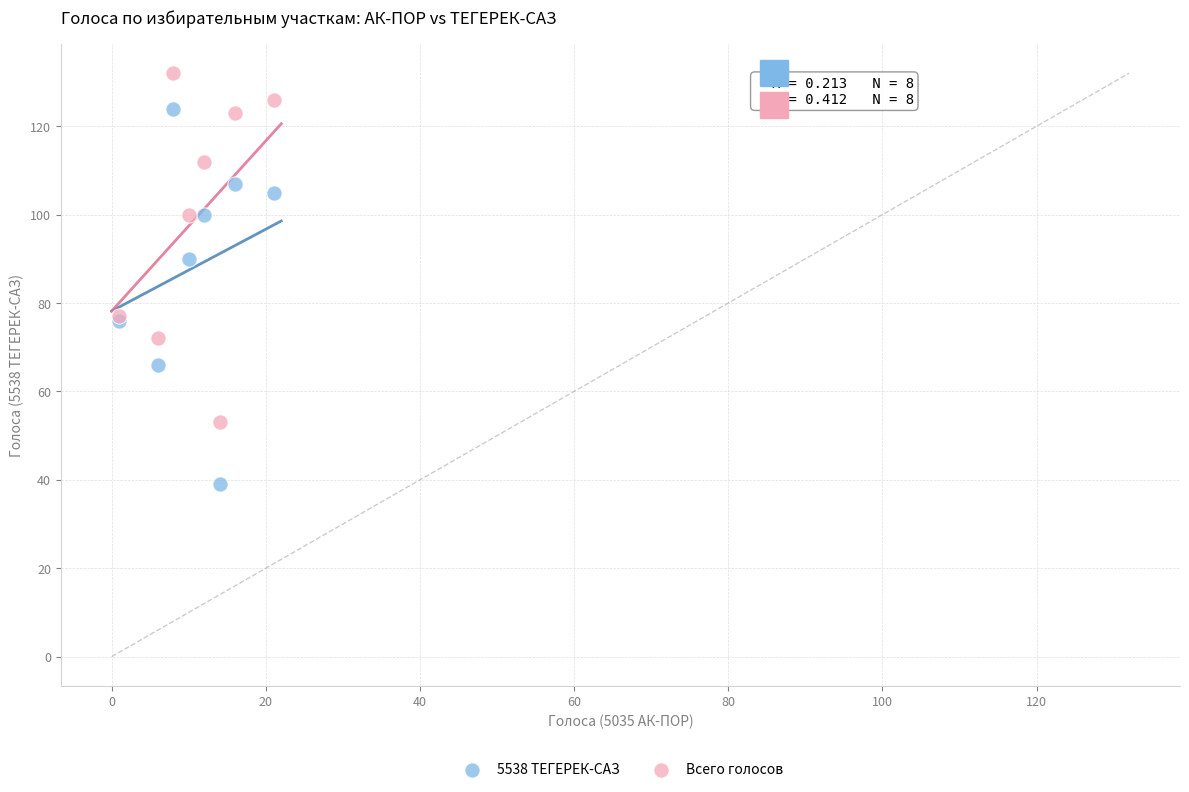

Which series contains the highest Y value?

Всего голосов